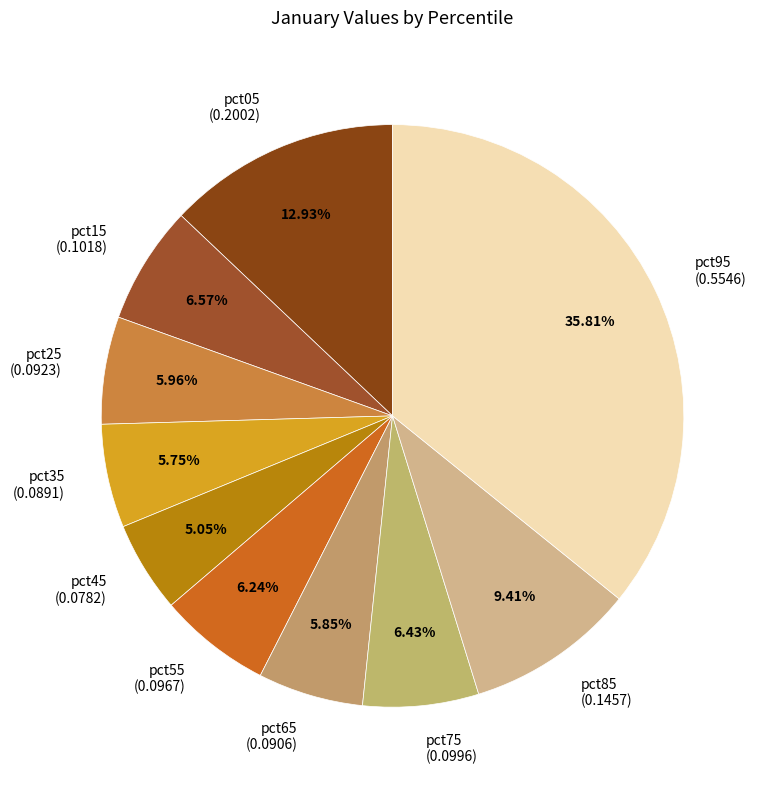

Is the sum of pct05 and pct75 greater than half?

No